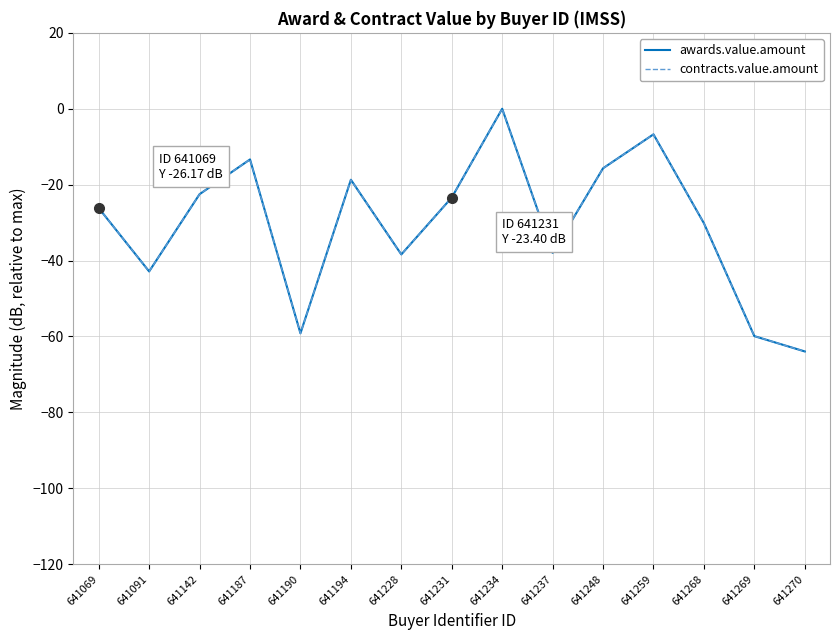

Reading left to right, transcribe all the data shown in this chart.

awards.value.amount: 641069=-26.2	641091=-42.9	641142=-22.5	641187=-13.4	641190=-59.2	641194=-18.7	641228=-38.4	641231=-23.4	641234=0.0	641237=-38.0	641248=-15.7	641259=-6.7	641268=-30.2	641269=-59.9	641270=-63.9
contracts.value.amount: 641069=-26.2	641091=-42.9	641142=-22.5	641187=-13.4	641190=-59.2	641194=-18.7	641228=-38.4	641231=-23.4	641234=0.0	641237=-38.0	641248=-15.7	641259=-6.7	641268=-30.2	641269=-59.9	641270=-63.9